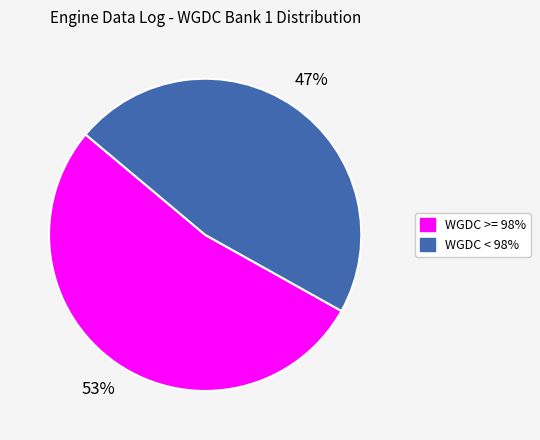

Does any single category account for the majority?

Yes